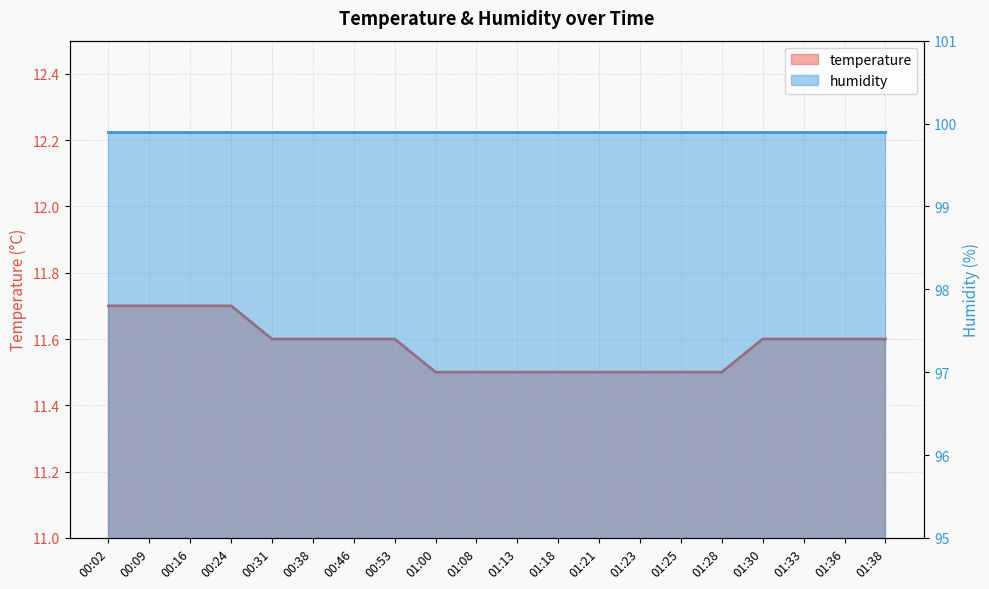

What is the average value?

11.6